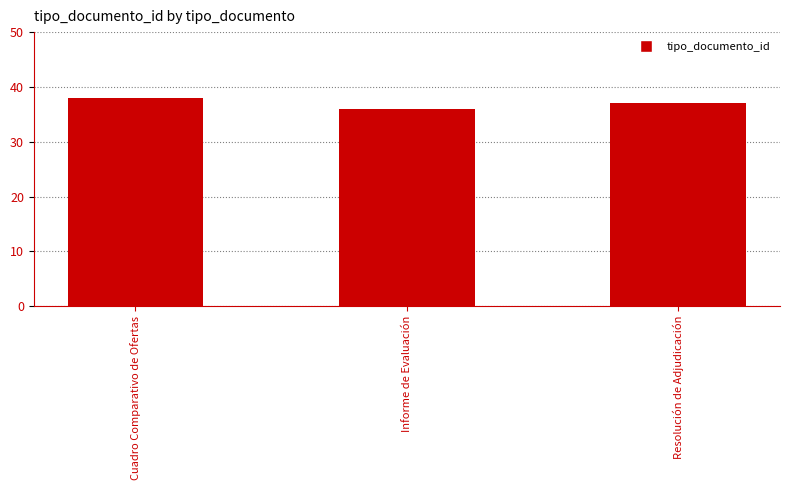

What is the sum of all values?

111